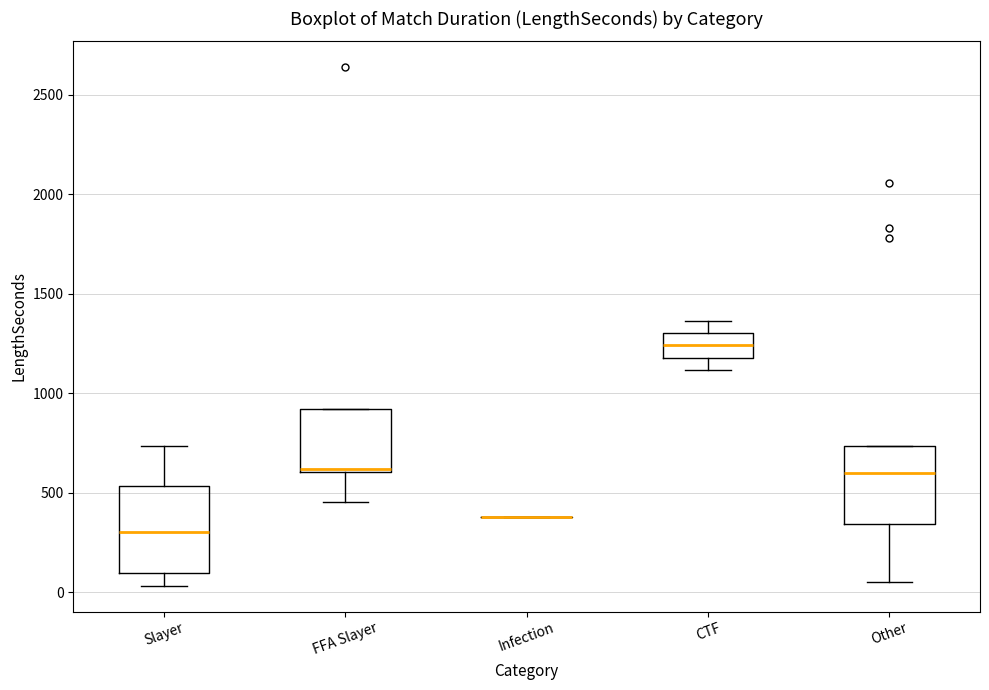

Reading left to right, read every box against the y-axis: the position of its median line, the range the box covers, and the ends of its whiskers. The values are not printed on the chart, so give them approximately, as read against the axis.

Slayer: median 300, box 100 to 550, whiskers 50 to 750
FFA Slayer: median 600, box 600 to 900, whiskers 450 to 900
Infection: box collapsed to a line at 400, whiskers 400 to 400
CTF: median 1250, box 1200 to 1300, whiskers 1100 to 1350
Other: median 600, box 350 to 750, whiskers 50 to 750